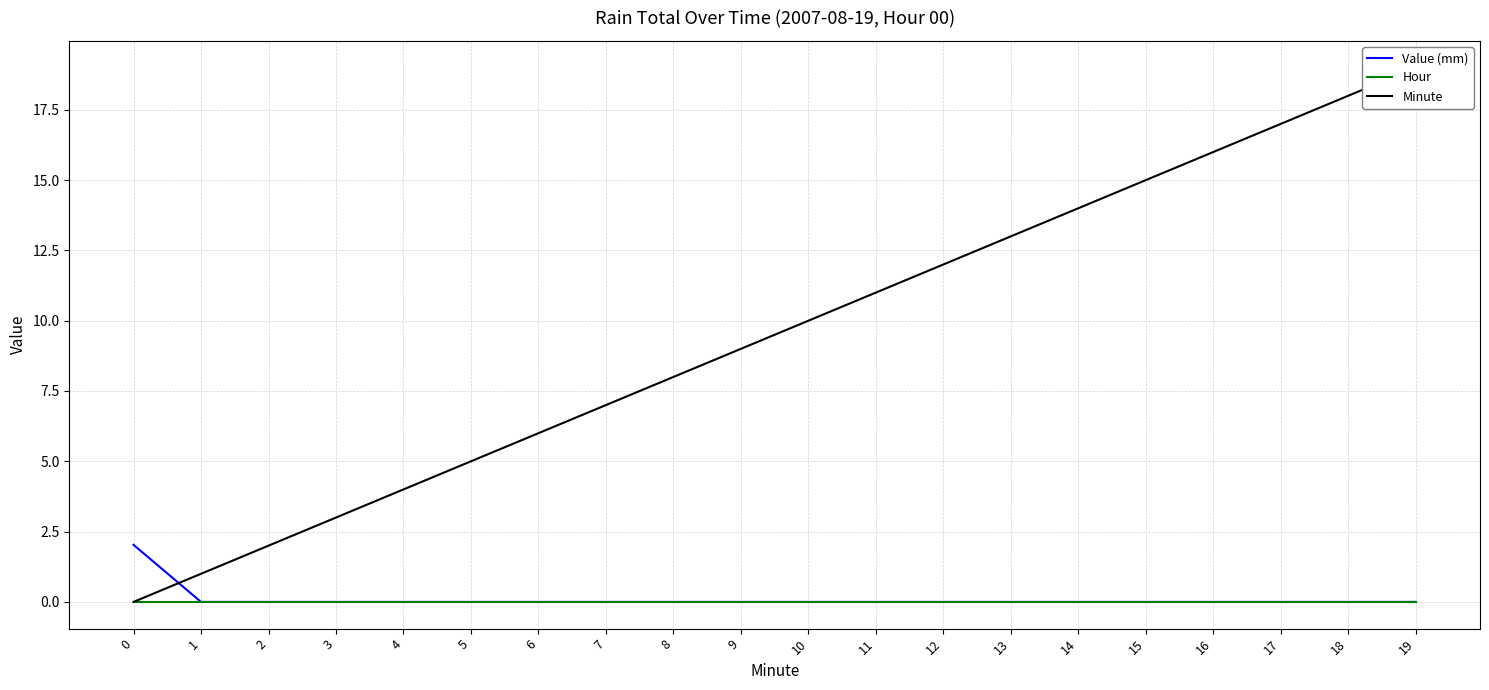

Does the chart display data point markers on the line(s)?

No